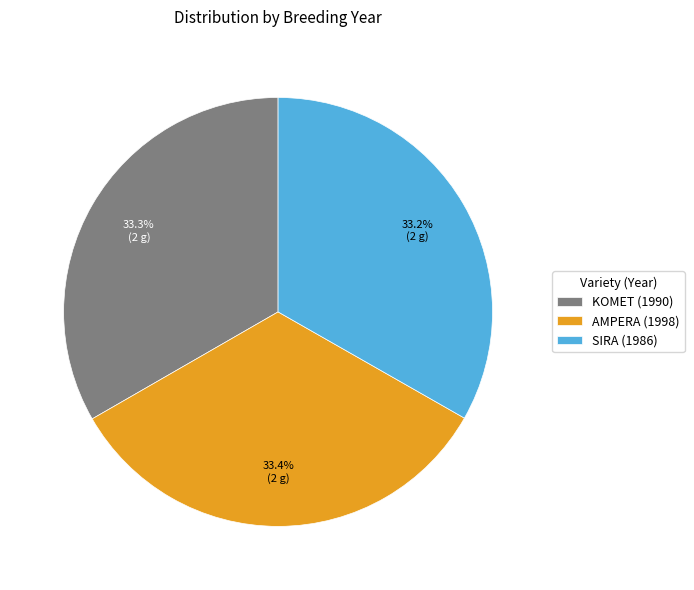

To the nearest percent, what portion does AMPERA (1998) represent?

33%